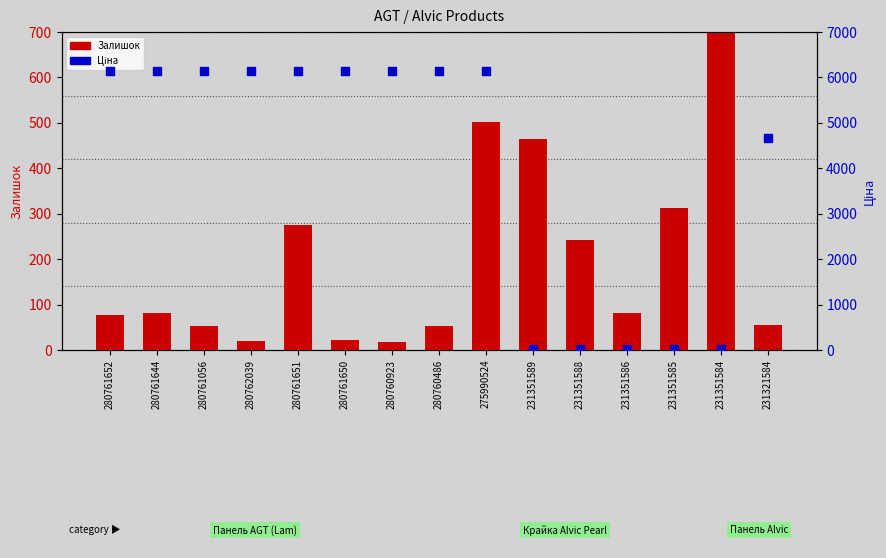

What is the total value across all series at 280760923?

6160.2